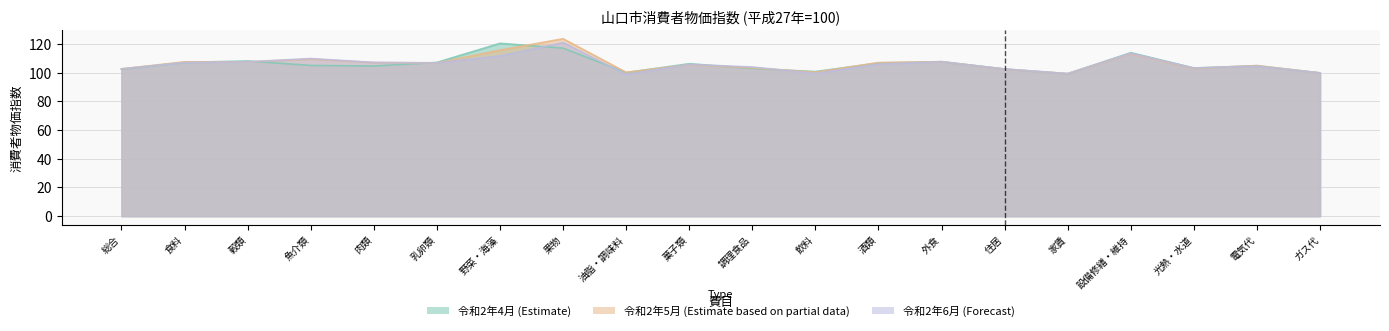

Does the chart have visible grid lines?

Yes